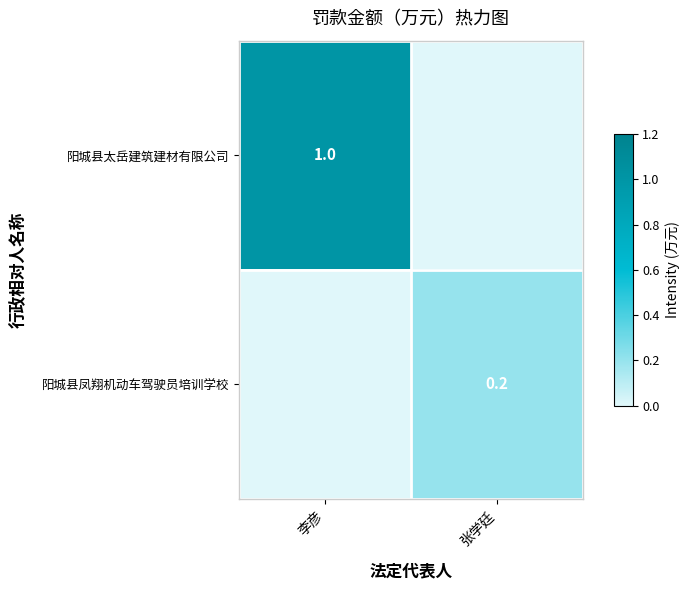

Is the value of 阳城县凤翔机动车驾驶员培训学校 at 张学廷 greater than the value of 阳城县太岳建筑建材有限公司 at 李彦?

No